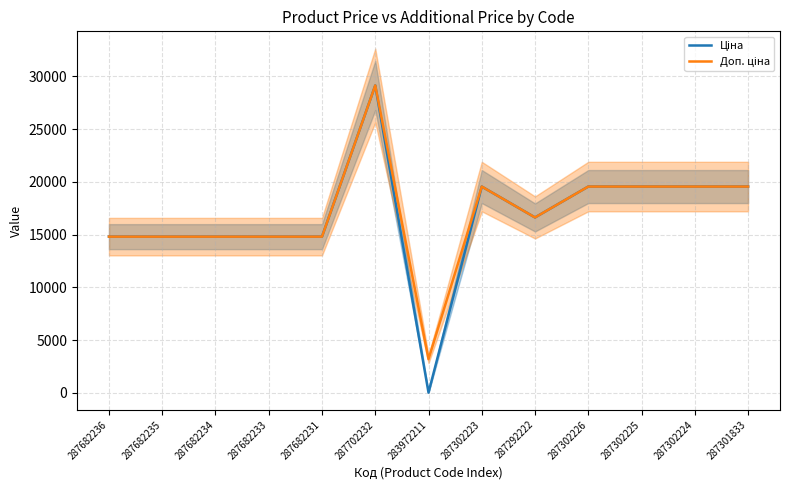

What is the average value of the Ціна series?

16748.7